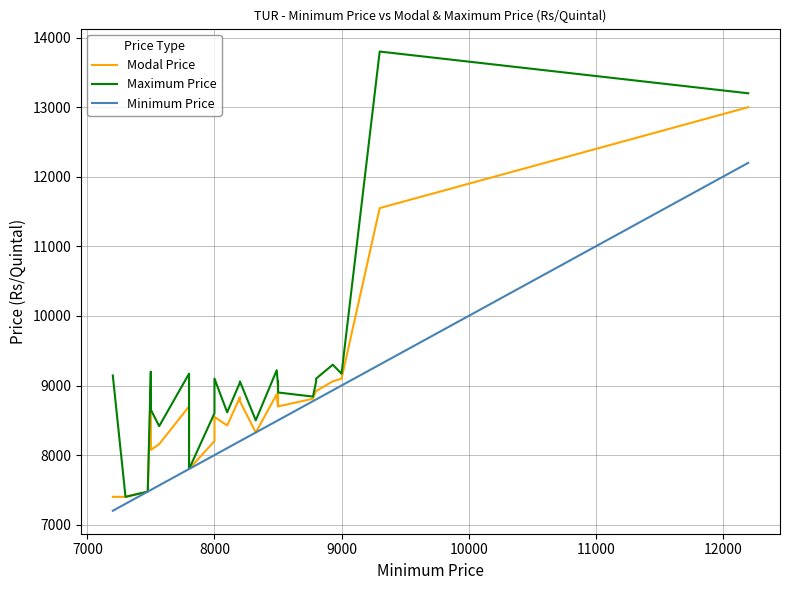

How many data points in Maximum Price are above 9055?

11